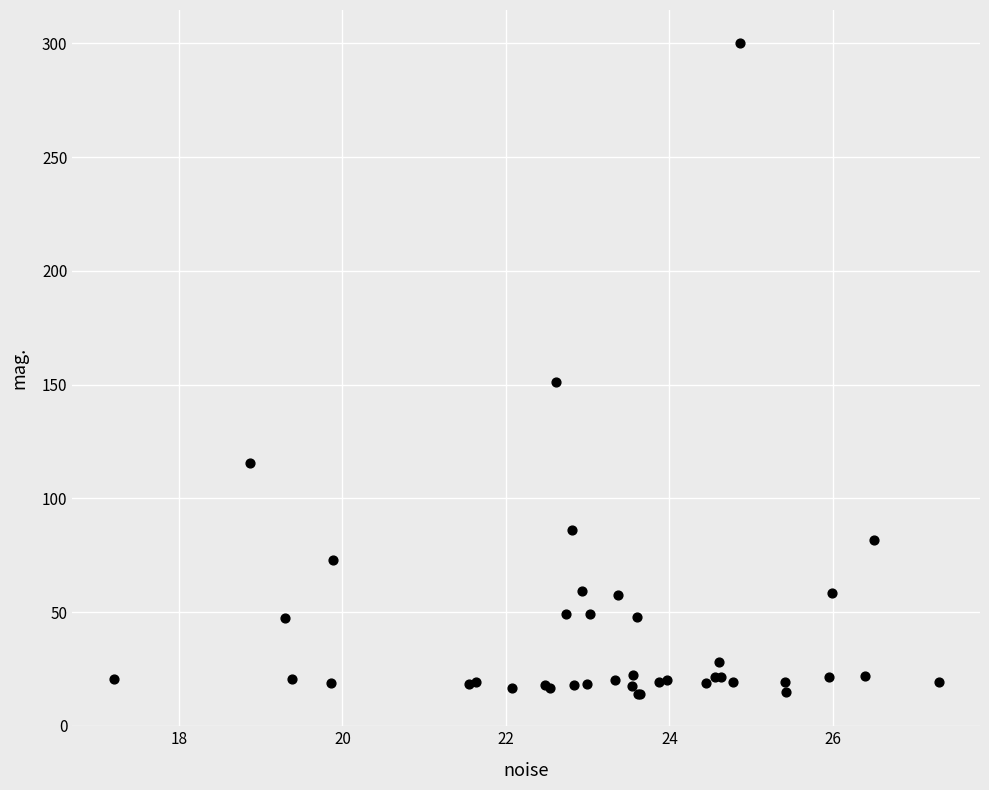

What Y value in the scatter plot is closest to 157?

151.0